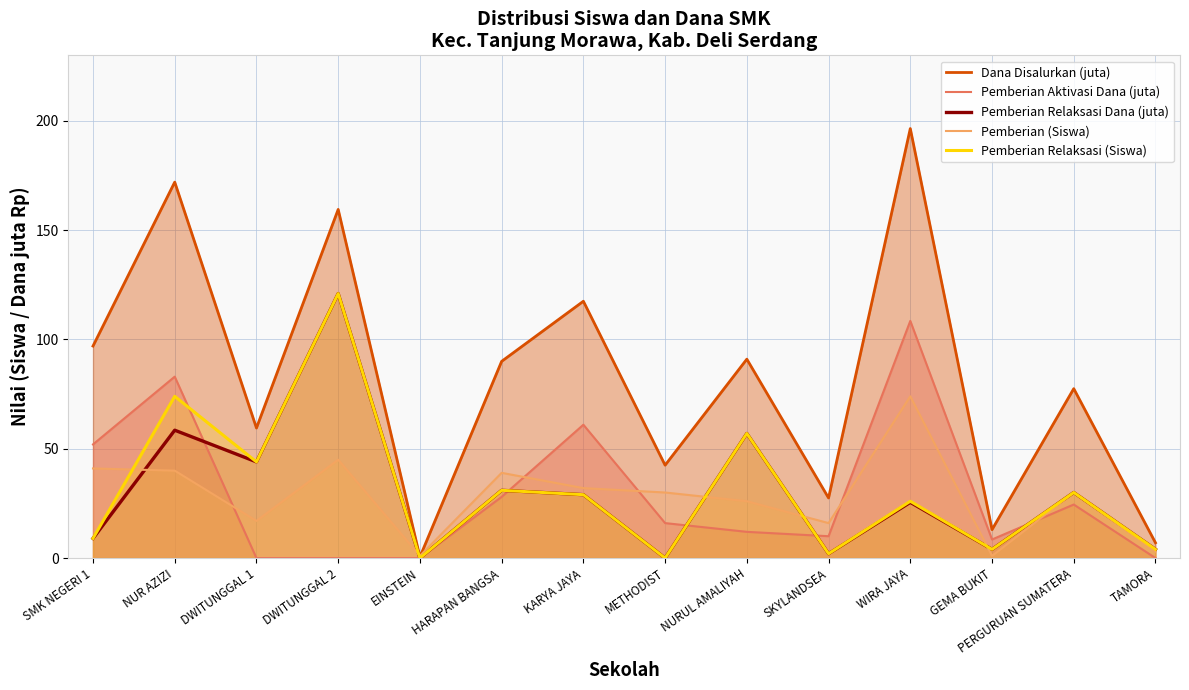

What is the sum of all Pemberian (Siswa) values?

395.0